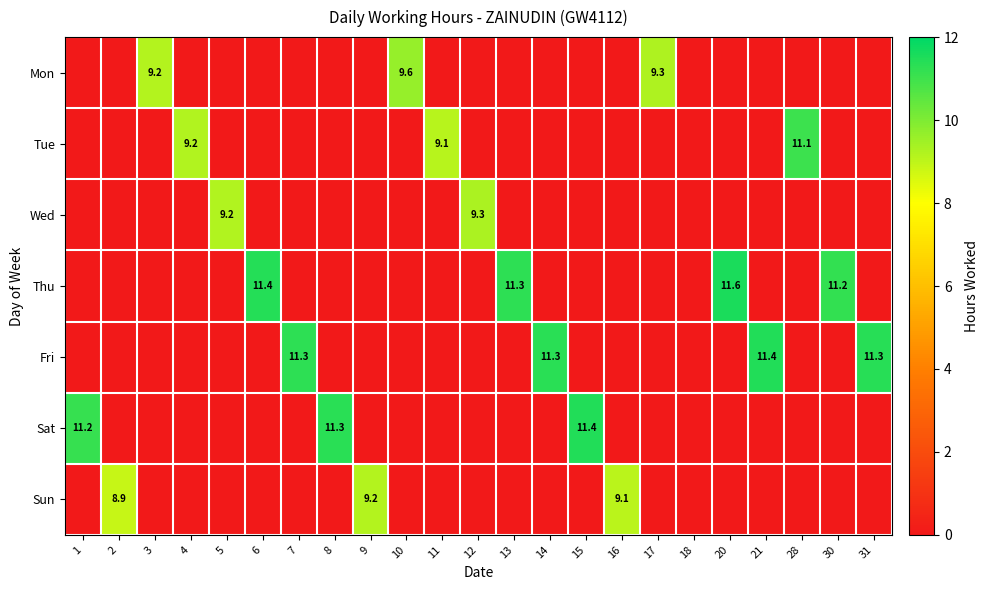

Is it true that Wed equals 1.9 at 5?

False